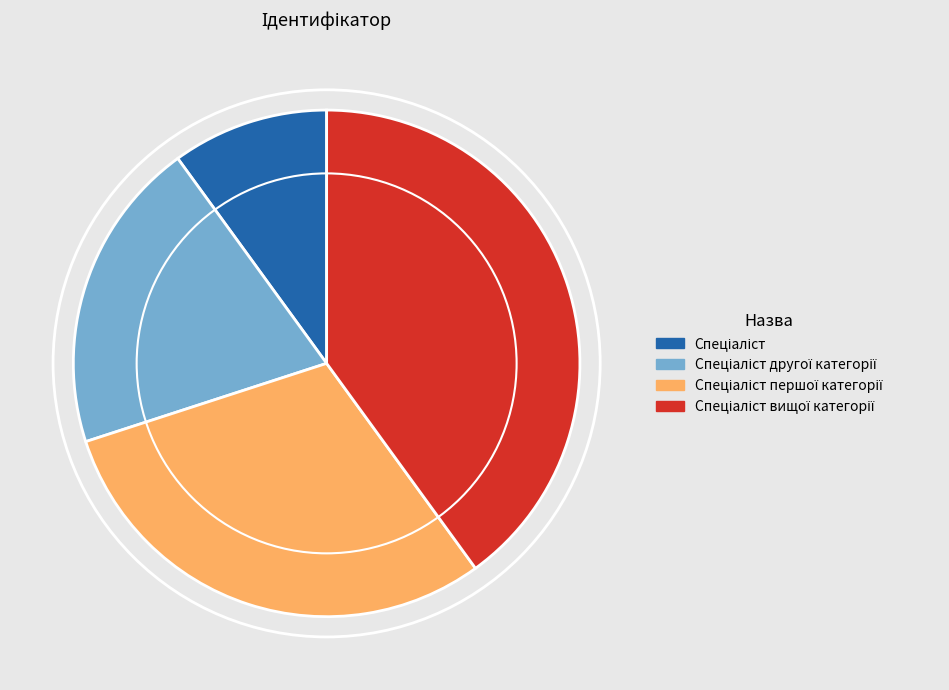

Is there a majority slice in this chart?

No